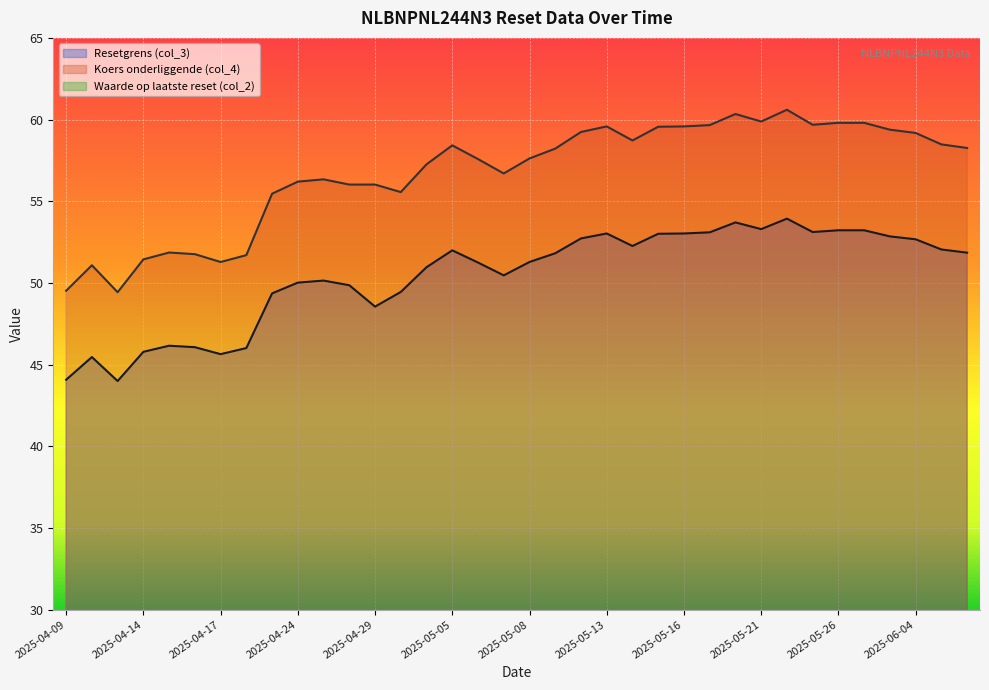

True or false: Koers onderliggende (col_4) and Resetgrens (col_3) cross at least once.

False